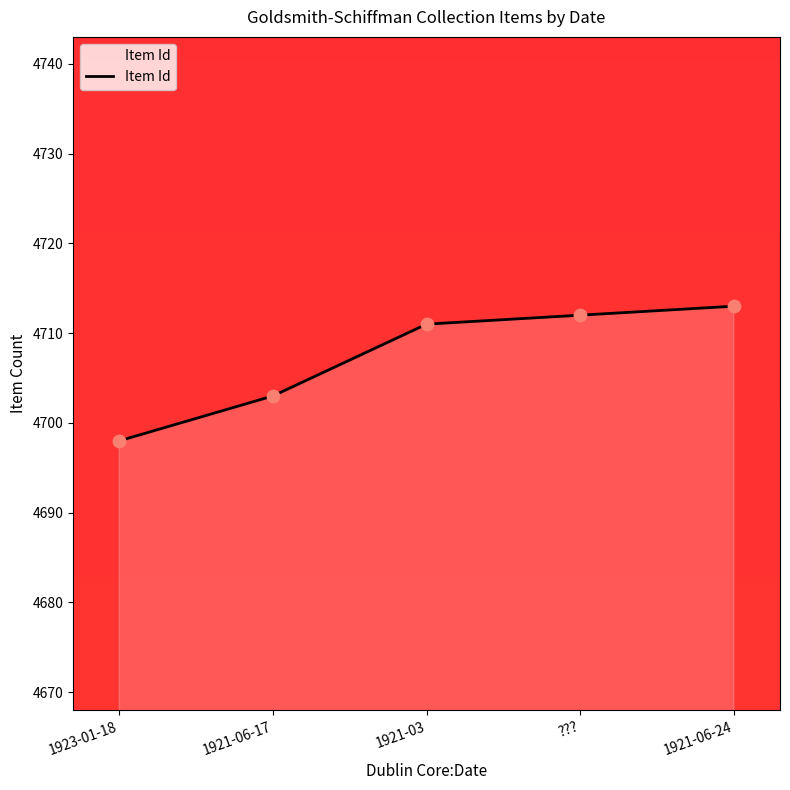

What is the ratio of the value at 1921-06-24 to the value at 1921-06-17?

1.0